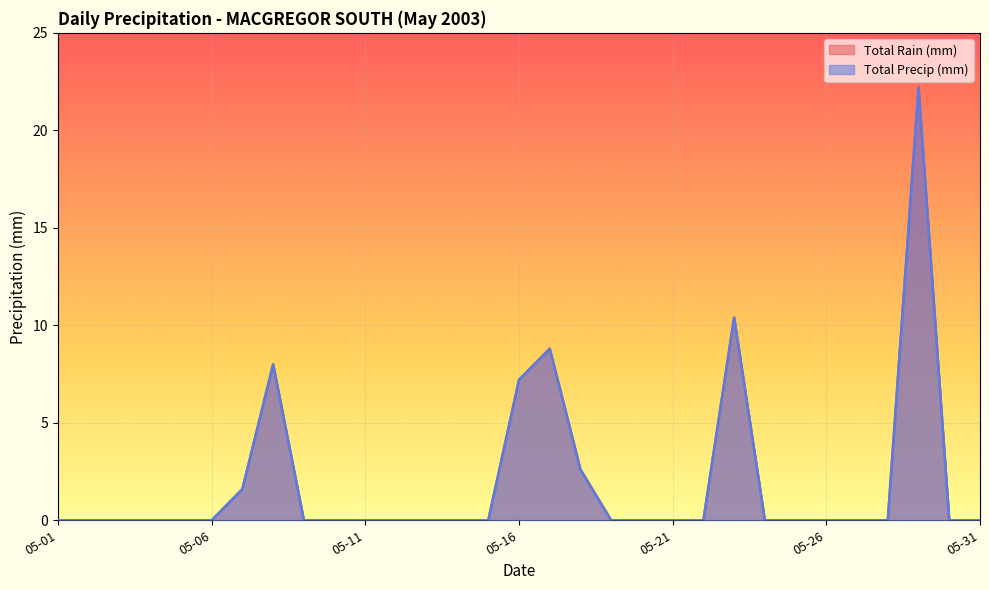

What is the difference between the maximum and minimum values in the Total Precip (mm) series?

22.2